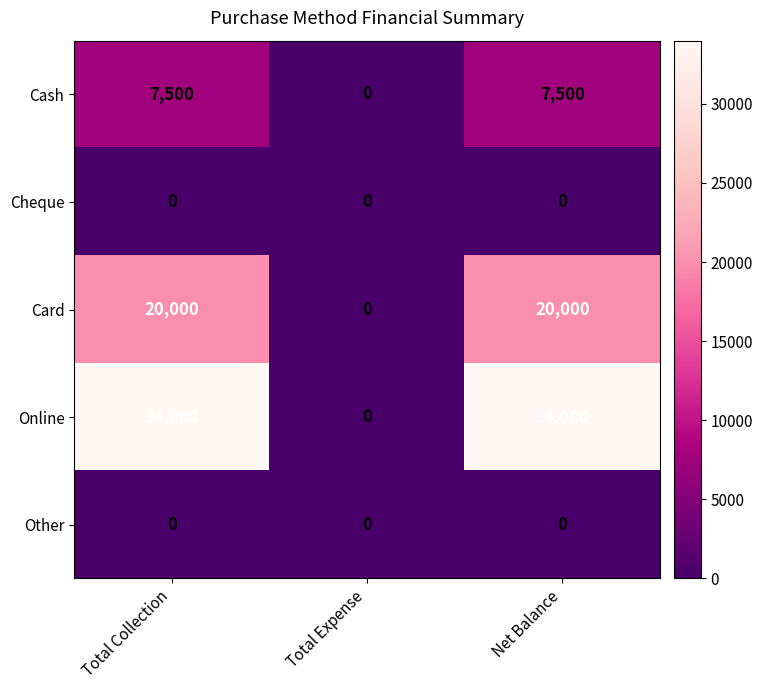

What is the sum of all Cash values?

15000